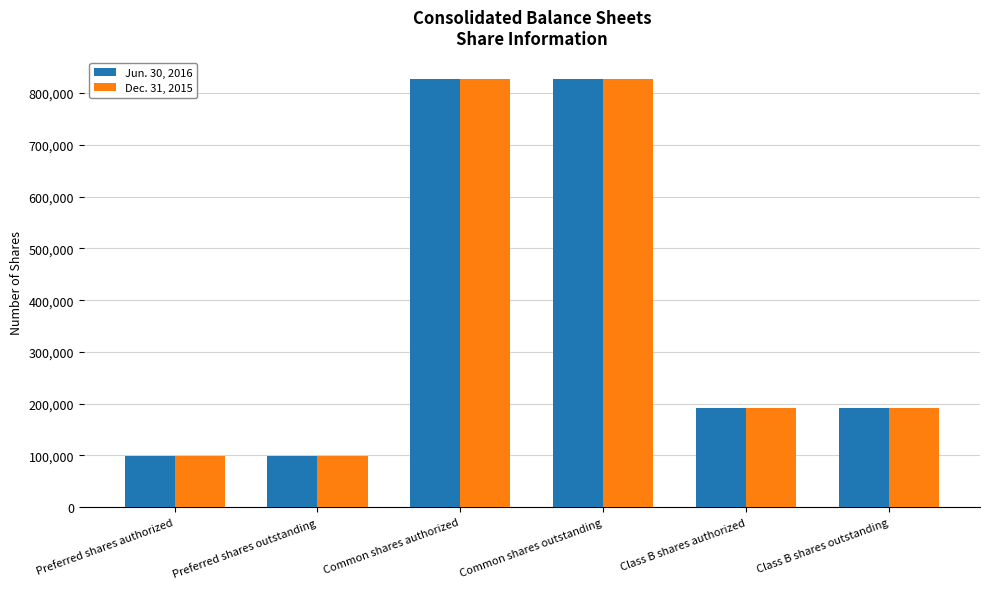

The Jun. 30, 2016 series shows 55257 at Class B shares outstanding. True or false?

False